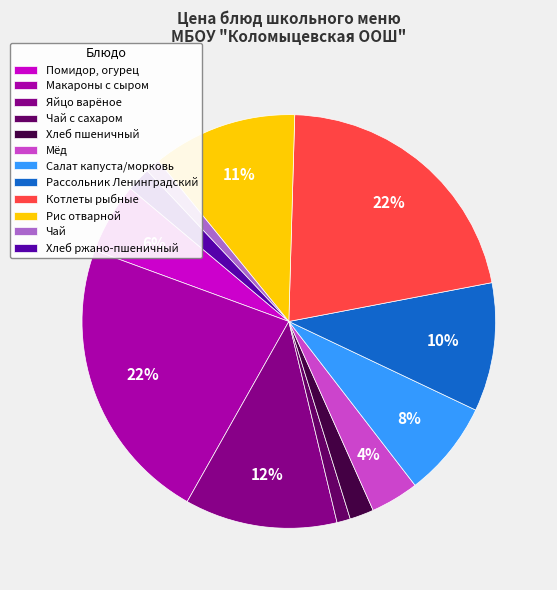

To the nearest percent, what percentage of the pie is Чай?

1%